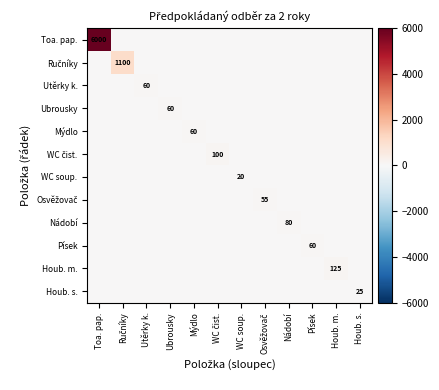

What is the sum of all Ručníky values?

1100